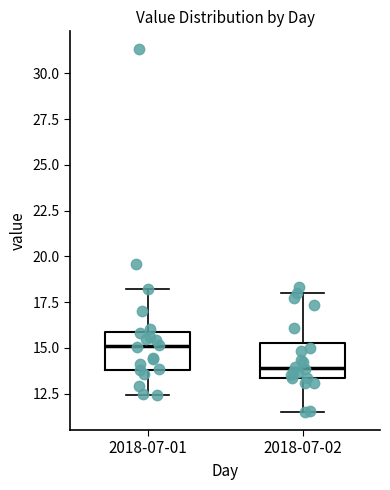

Which box's median line is the highest?

2018-07-01